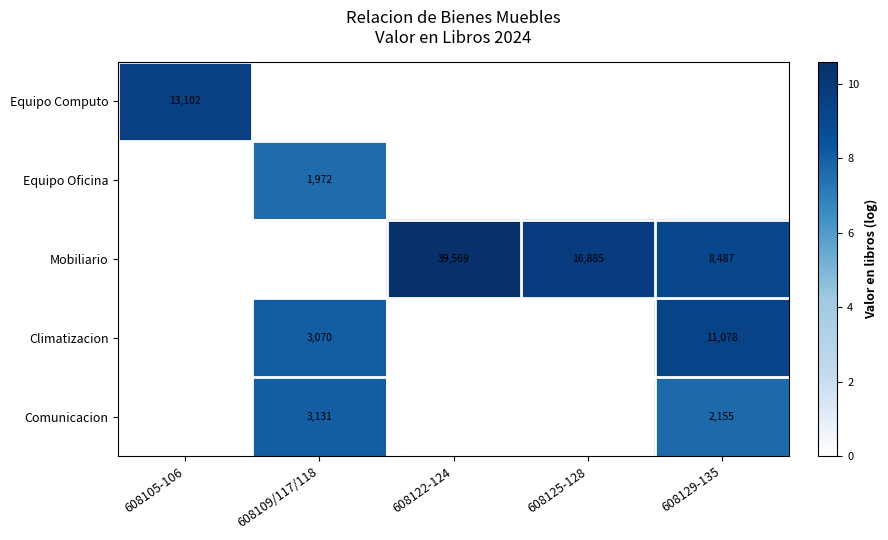

The Mobiliario series shows 4906 at 608129-135. True or false?

False